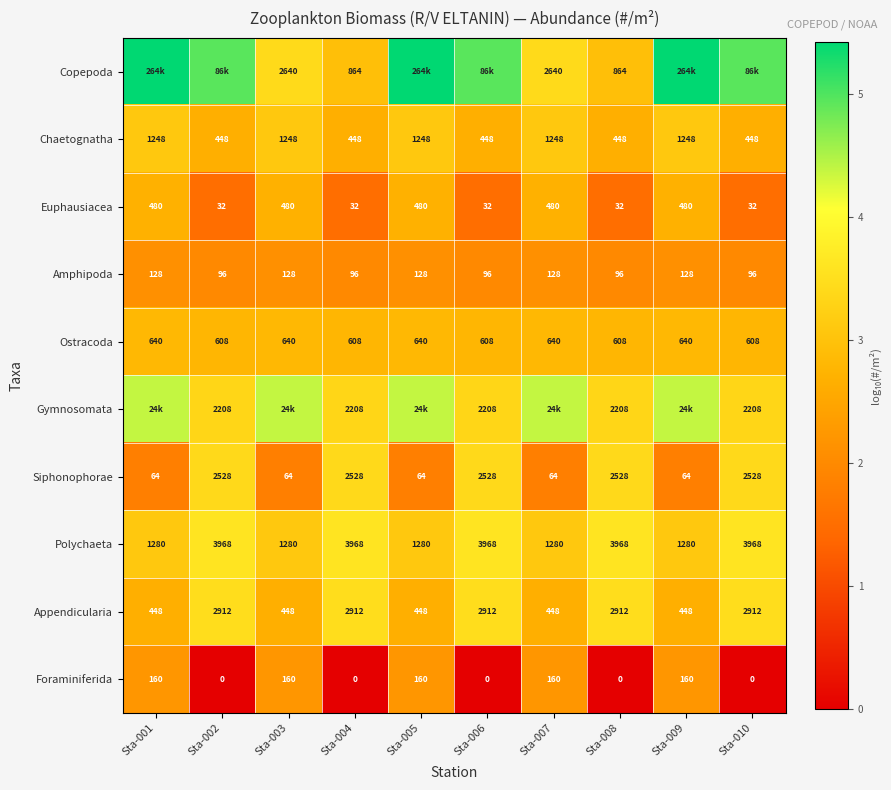

Rank the series at Sta-008 from highest to lowest value.

Polychaeta, Appendicularia, Siphonophorae, Gymnosomata, Copepoda, Ostracoda, Chaetognatha, Amphipoda, Euphausiacea, Foraminiferida